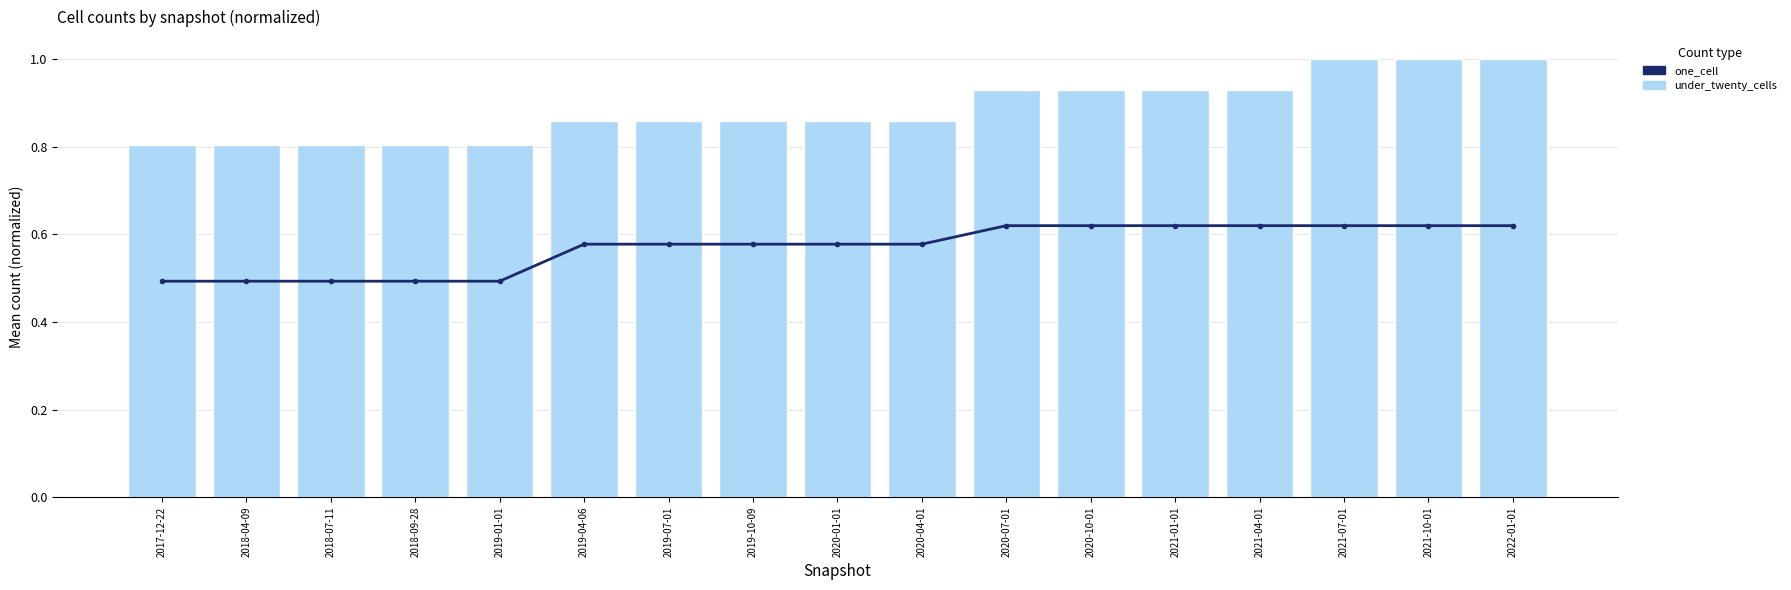

What is the label of the 14th bar from the right?

2018-09-28